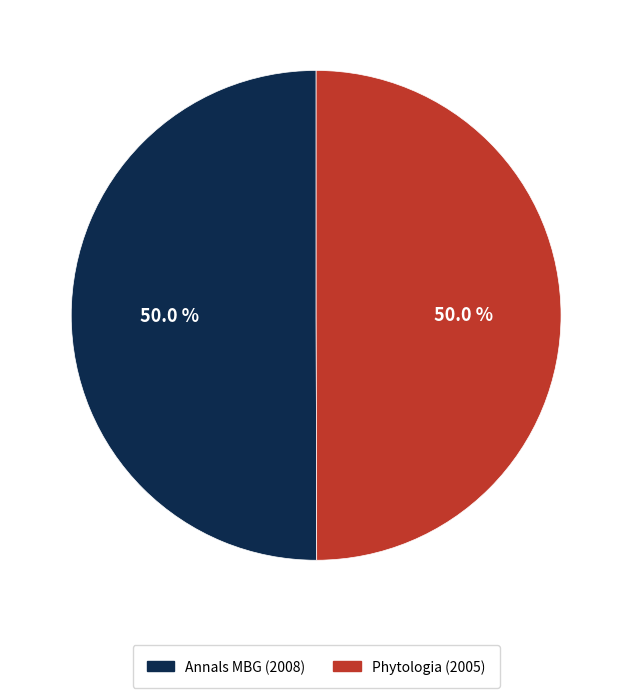

Rank the categories by value from lowest to highest.

Phytologia (2005), Annals of the Missouri Botanical Garden (2008)